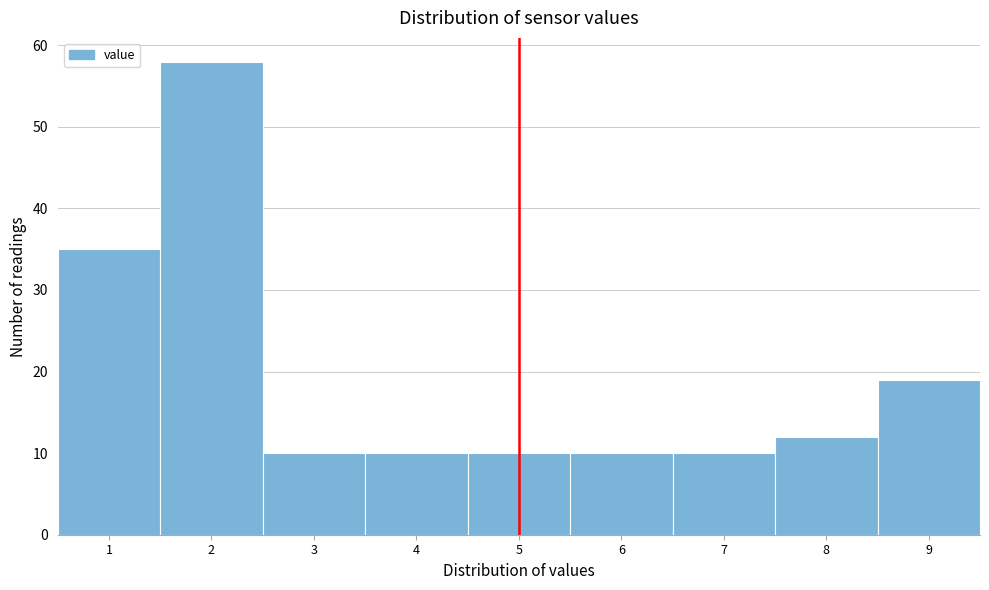

Over which range of the x-axis is the bar tallest?

1.5 to 2.5